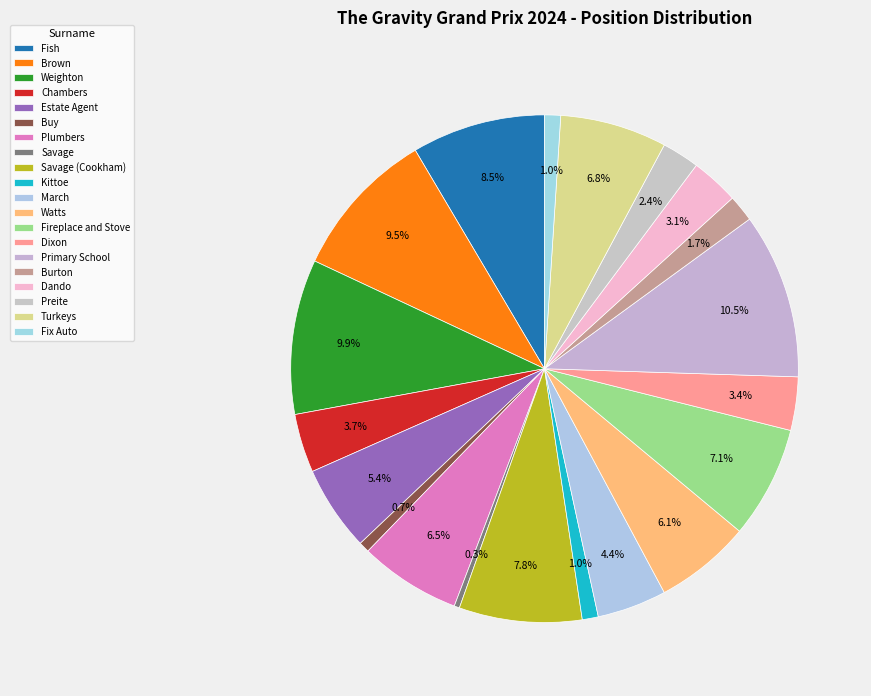

Is it true that Savage (Cookham) is 22% of the pie?

False